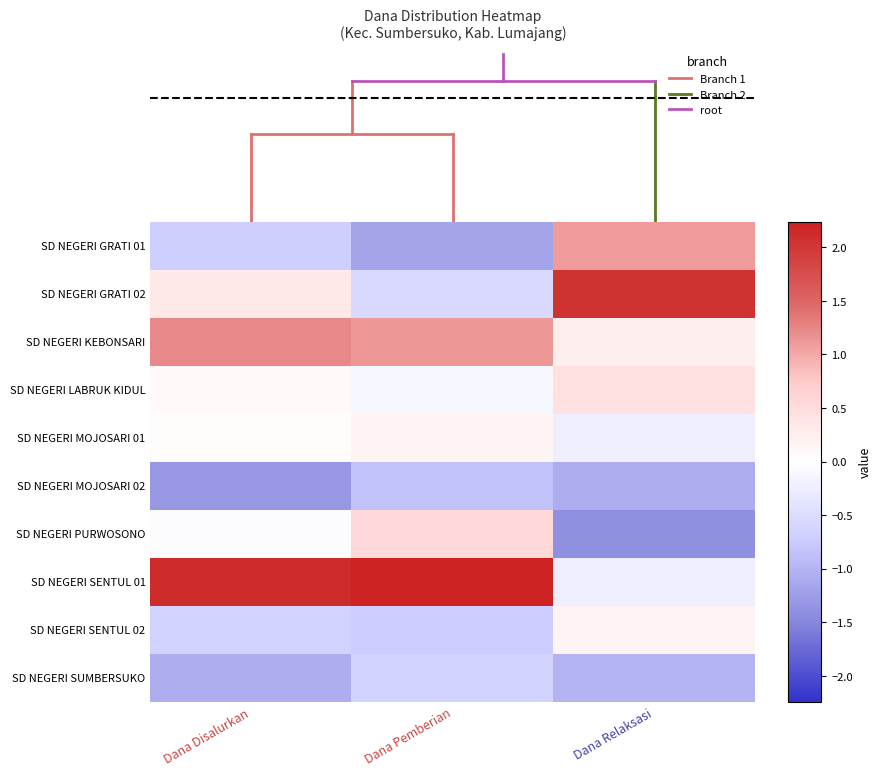

What is the difference between the highest and lowest values at Dana Relaksasi?

3.5